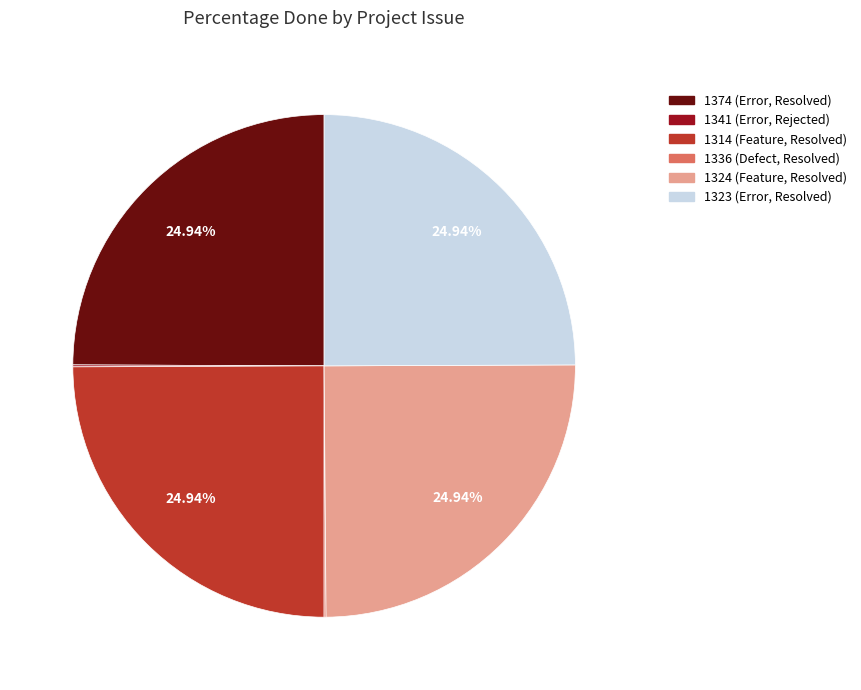

Is there any slice that represents more than half of the pie?

No